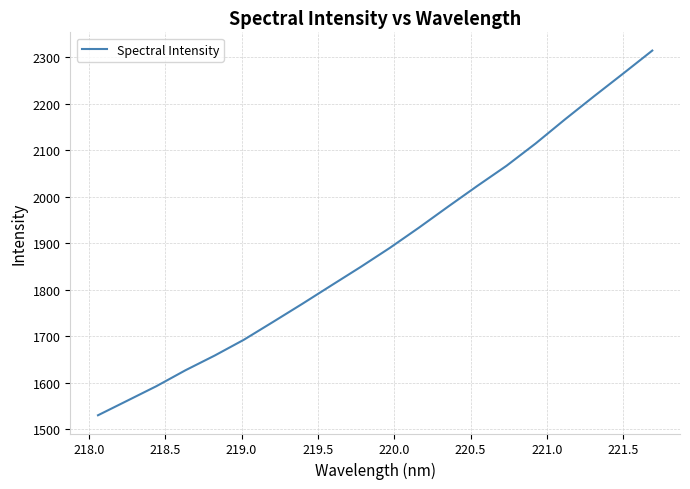

What is the difference between the maximum and minimum values?

783.9